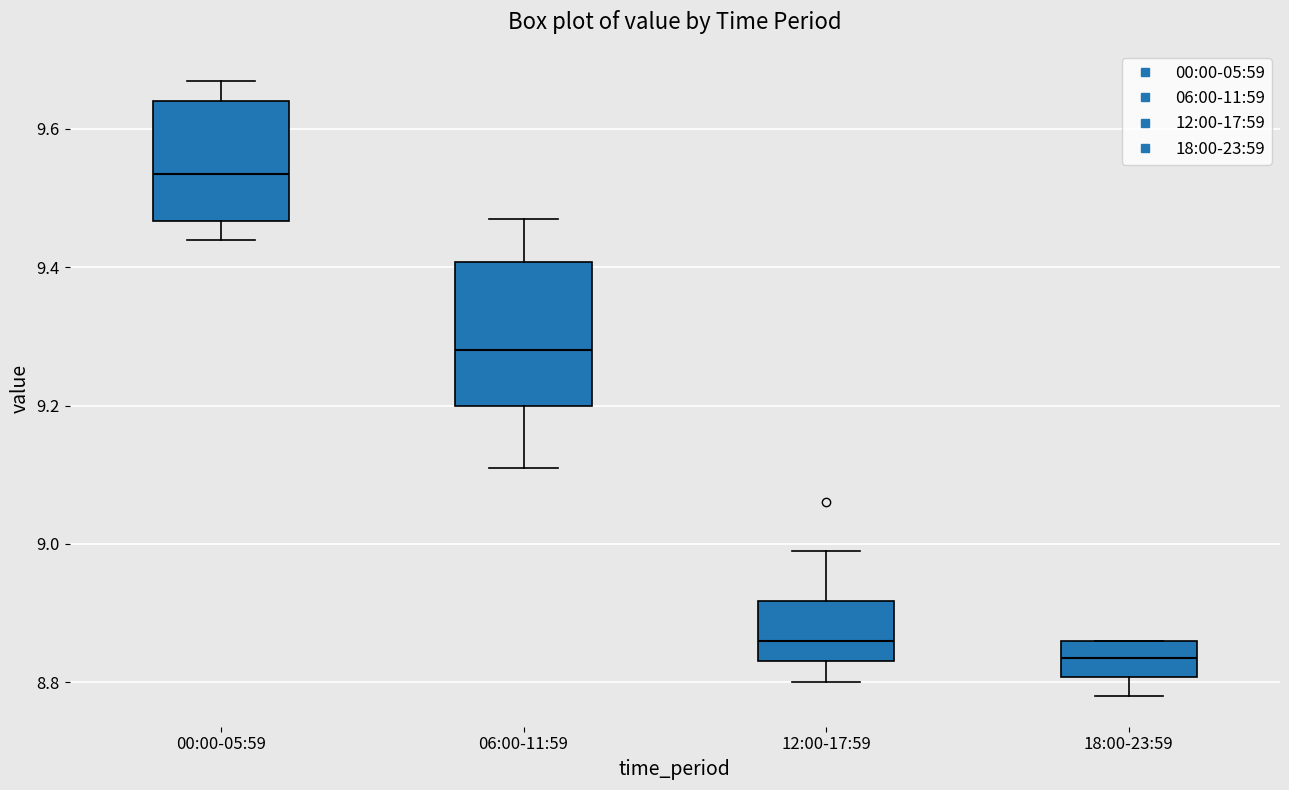

Reading left to right, read every box against the y-axis: the position of its median line, the range the box covers, and the ends of its whiskers. The values are not printed on the chart, so give them approximately, as read against the axis.

00:00-05:59: median 9.54, box 9.46 to 9.64, whiskers 9.44 to 9.68
06:00-11:59: median 9.28, box 9.20 to 9.40, whiskers 9.12 to 9.48
12:00-17:59: median 8.86, box 8.84 to 8.92, whiskers 8.80 to 9.00
18:00-23:59: median 8.84, box 8.80 to 8.86, whiskers 8.78 to 8.86